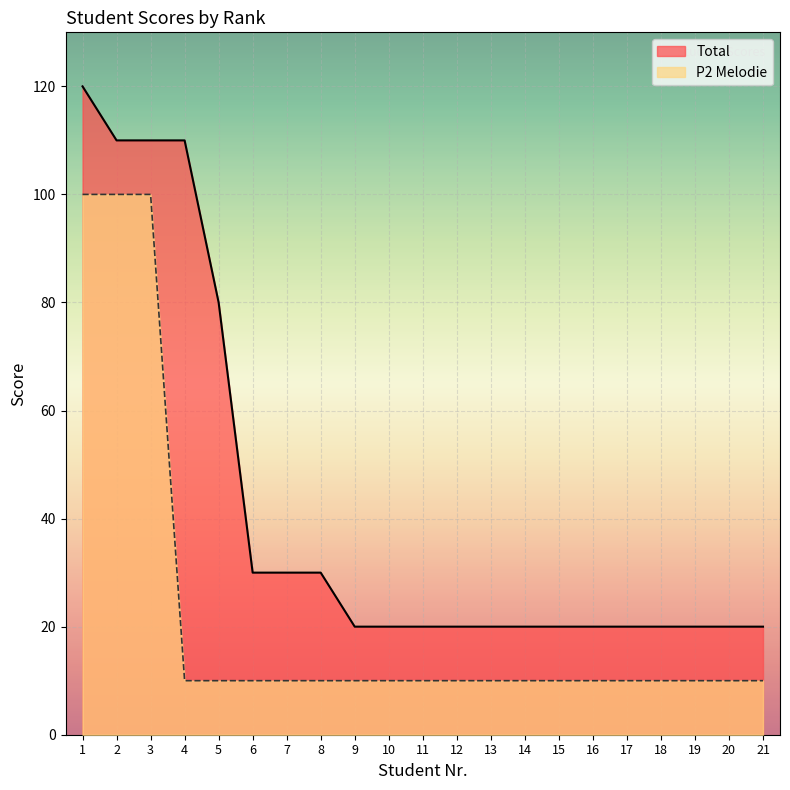

How many lines are shown in the chart?

2